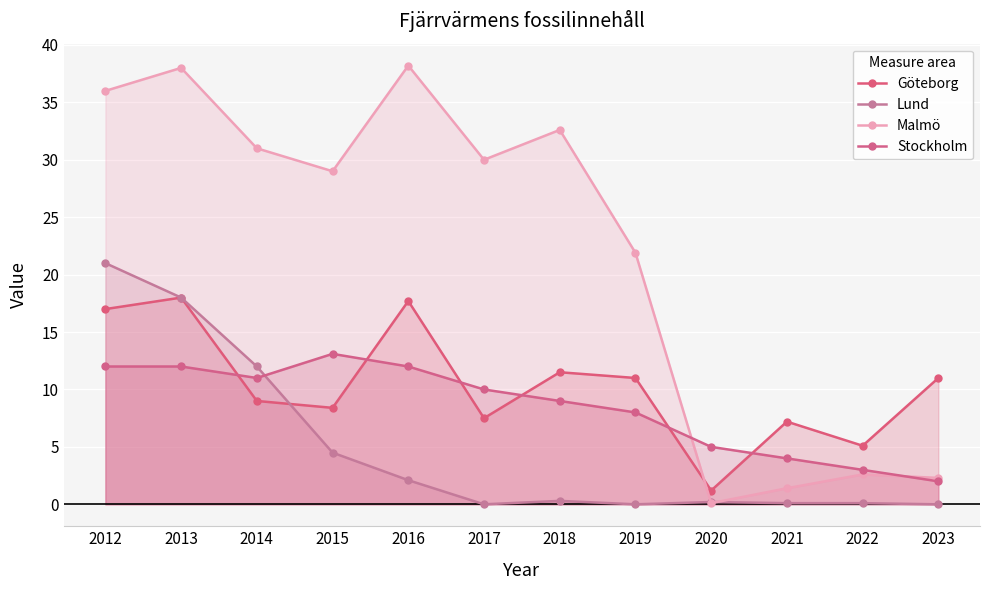

True or false: Göteborg and Malmö intersect in this chart.

True